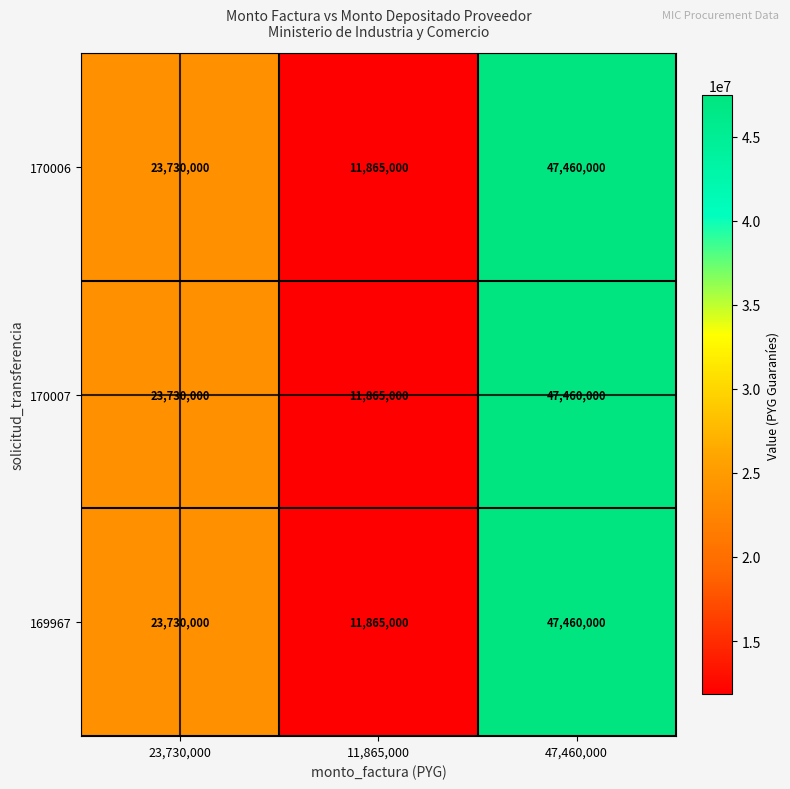

Read the 170006 value at 11,865,000, to the nearest 10.

11865000